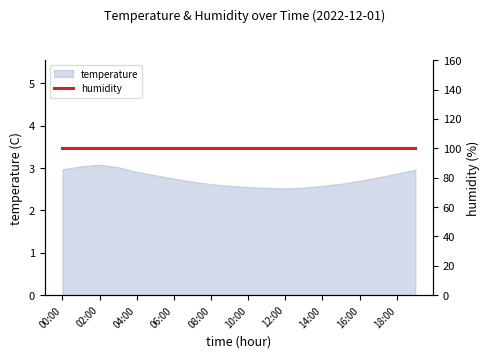

What is the value of the 7th point from the left?

2.8